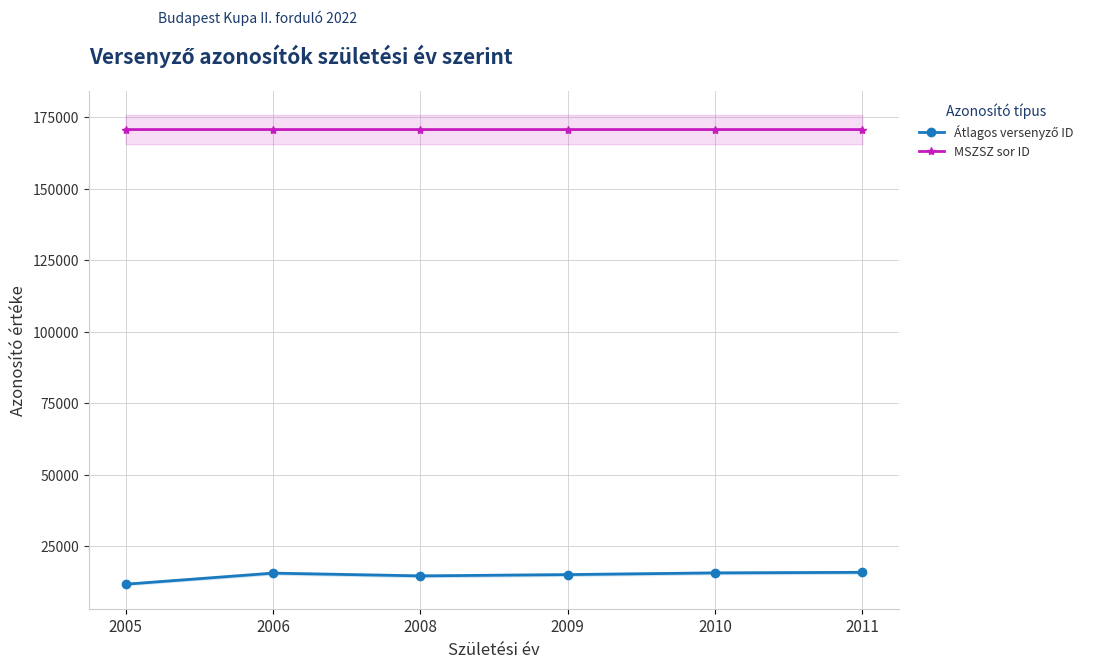

True or false: MSZSZ sor ID and Átlagos versenyző ID intersect in this chart.

False